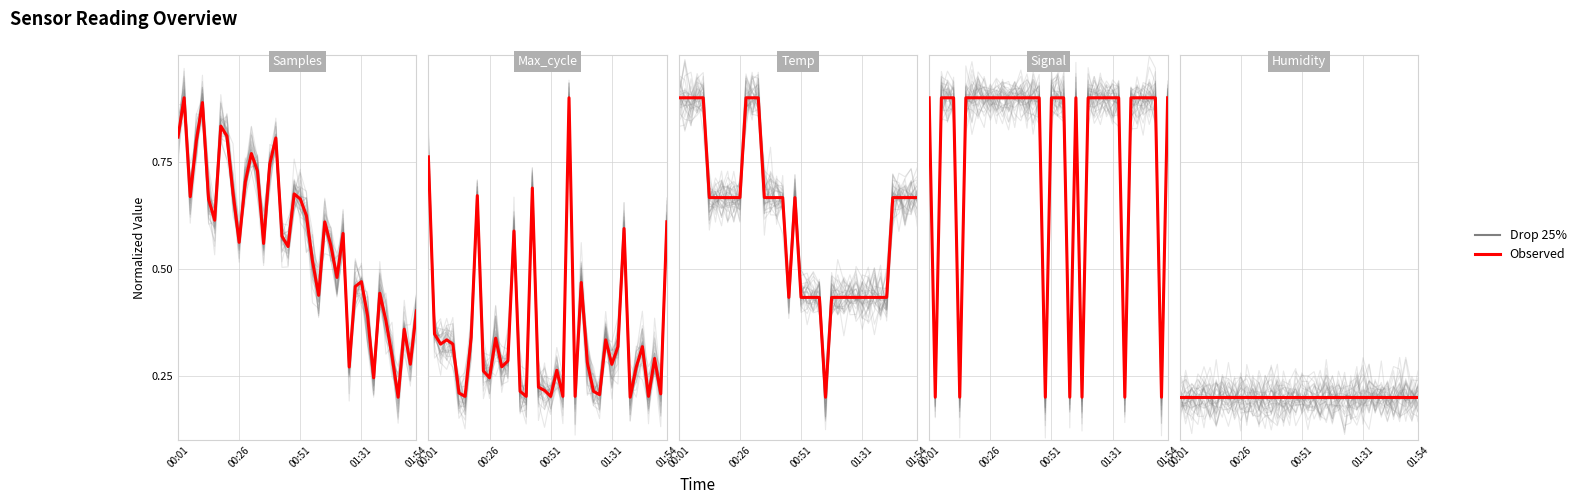

What is the difference between the maximum and minimum values in the Drop 25% series?

0.1